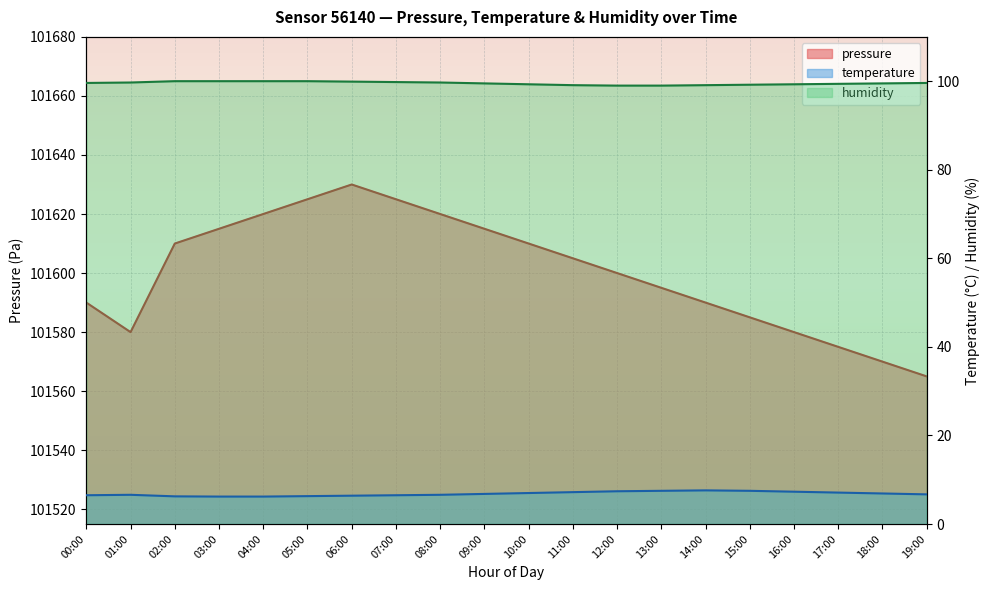

Reading left to right, extract all data points from this chart.

pressure: 00:00=101590.0	01:00=101580.0	02:00=101610.0	03:00=101615.0	04:00=101620.0	05:00=101625.0	06:00=101630.0	07:00=101625.0	08:00=101620.0	09:00=101615.0	10:00=101610.0	11:00=101605.0	12:00=101600.0	13:00=101595.0	14:00=101590.0	15:00=101585.0	16:00=101580.0	17:00=101575.0	18:00=101570.0	19:00=101565.0
temperature: 00:00=6.5	01:00=6.6	02:00=6.2	03:00=6.2	04:00=6.2	05:00=6.3	06:00=6.4	07:00=6.5	08:00=6.6	09:00=6.8	10:00=7.0	11:00=7.2	12:00=7.4	13:00=7.5	14:00=7.6	15:00=7.5	16:00=7.3	17:00=7.1	18:00=6.9	19:00=6.7
humidity: 00:00=99.6	01:00=99.7	02:00=100.0	03:00=100.0	04:00=100.0	05:00=100.0	06:00=99.9	07:00=99.8	08:00=99.7	09:00=99.5	10:00=99.3	11:00=99.1	12:00=99.0	13:00=99.0	14:00=99.1	15:00=99.2	16:00=99.3	17:00=99.4	18:00=99.5	19:00=99.6